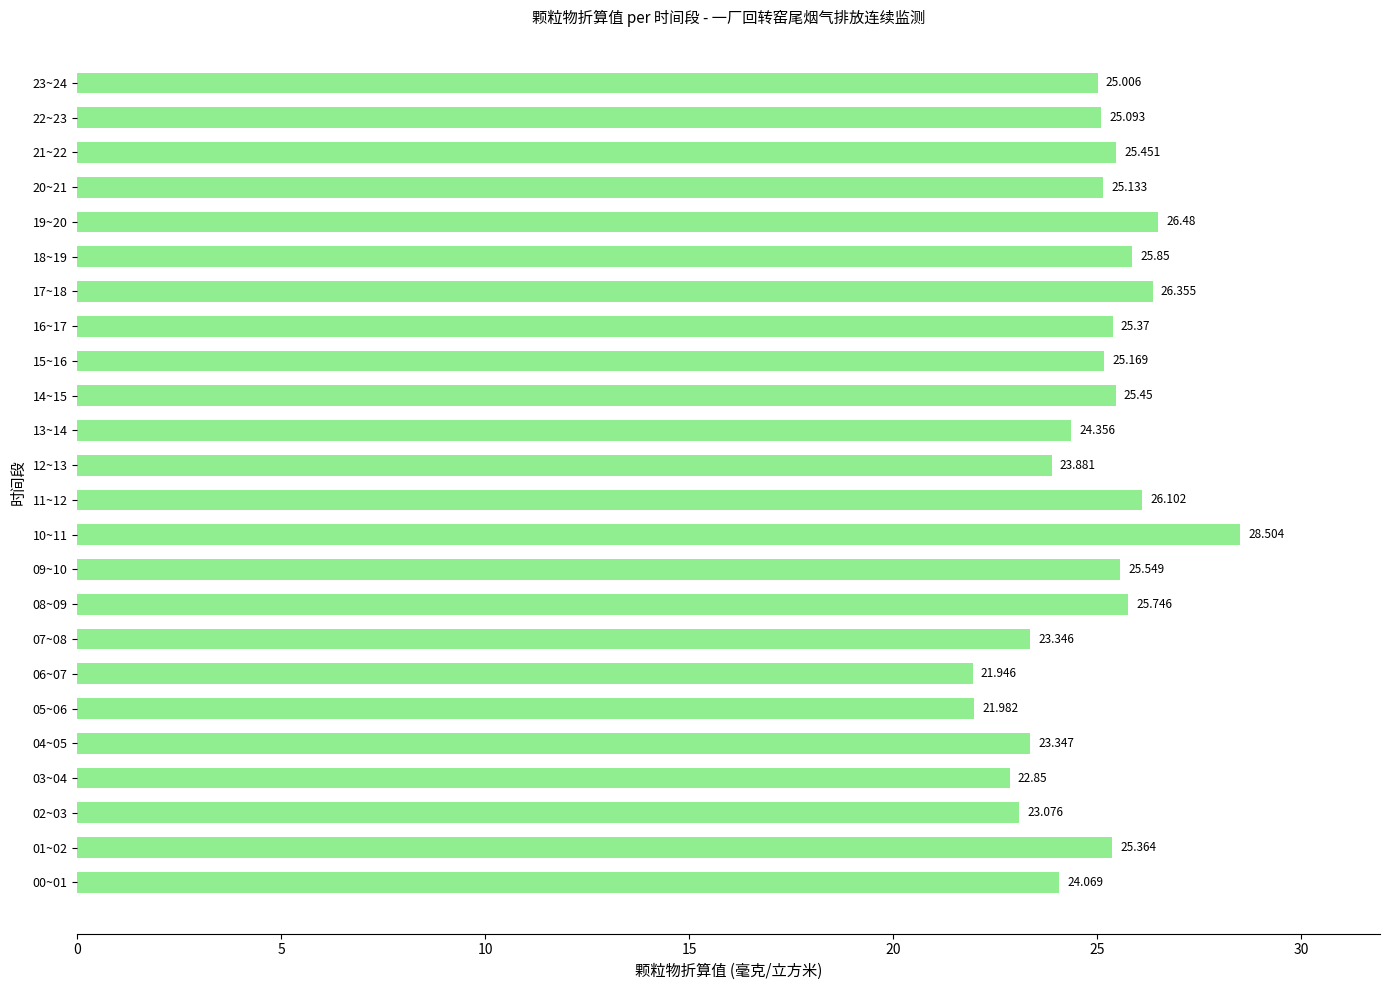

How many data points are above 25?

15